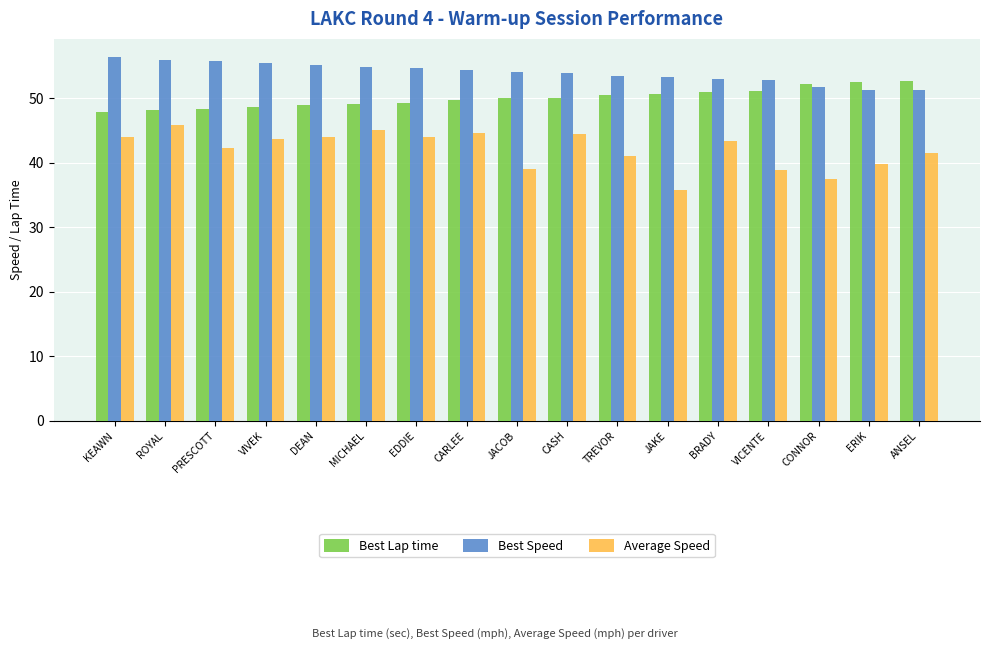

What is the highest value of the Best Speed series?

56.4